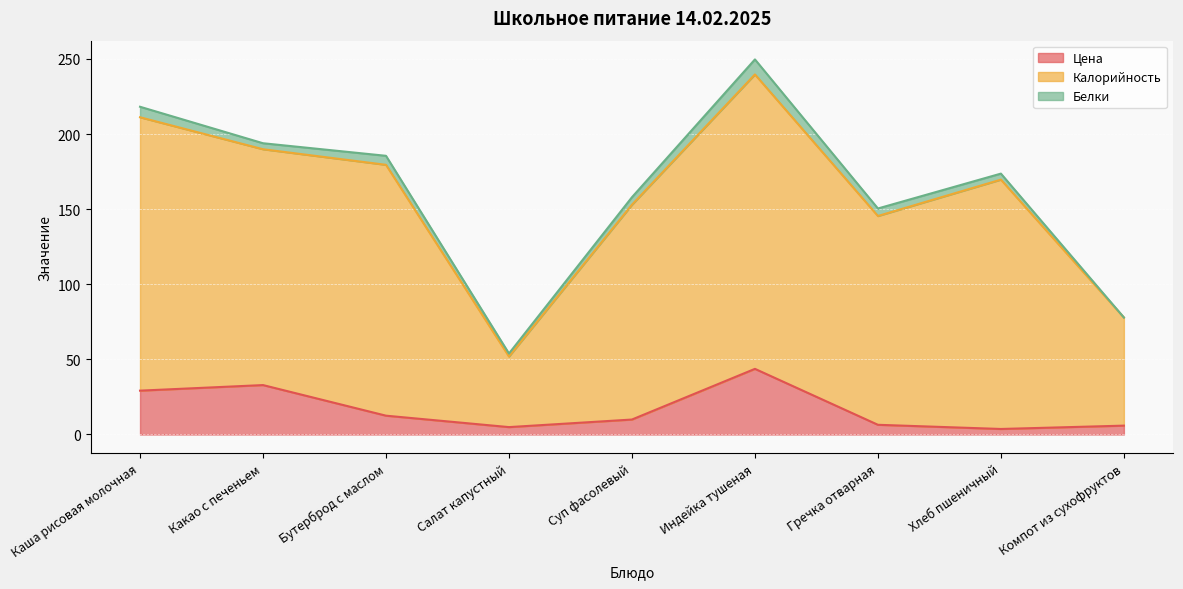

How many lines are shown in the chart?

3